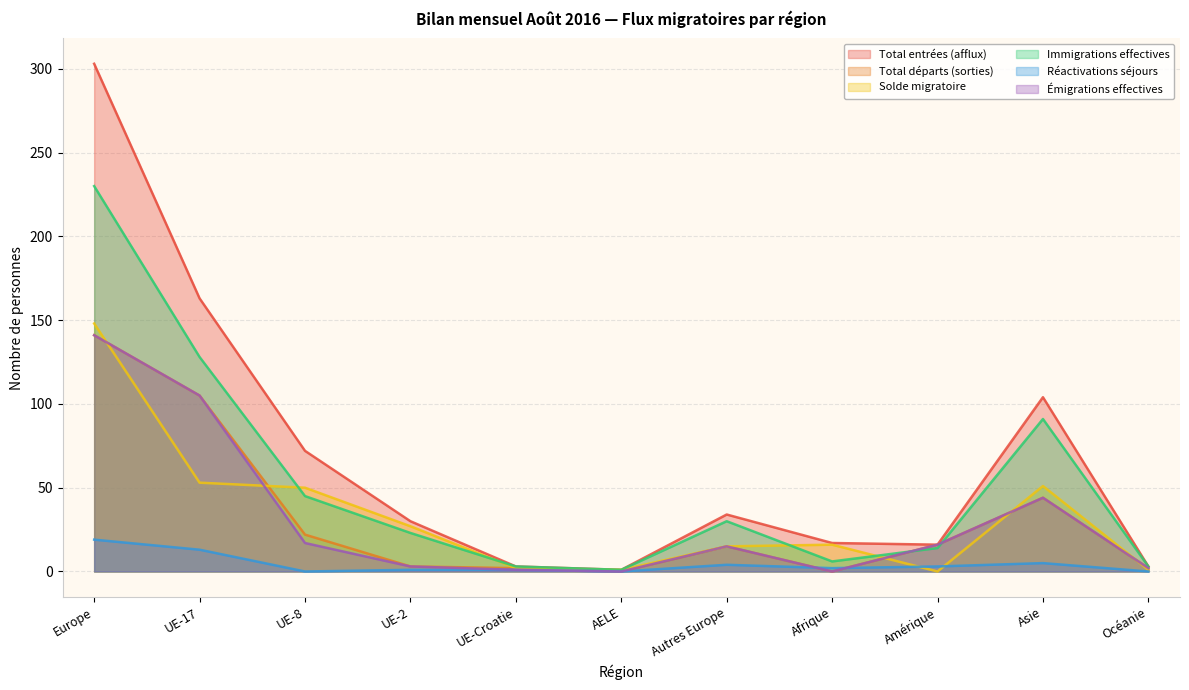

What is the value of the Réactivations séjours point at the 10th from the left?

5